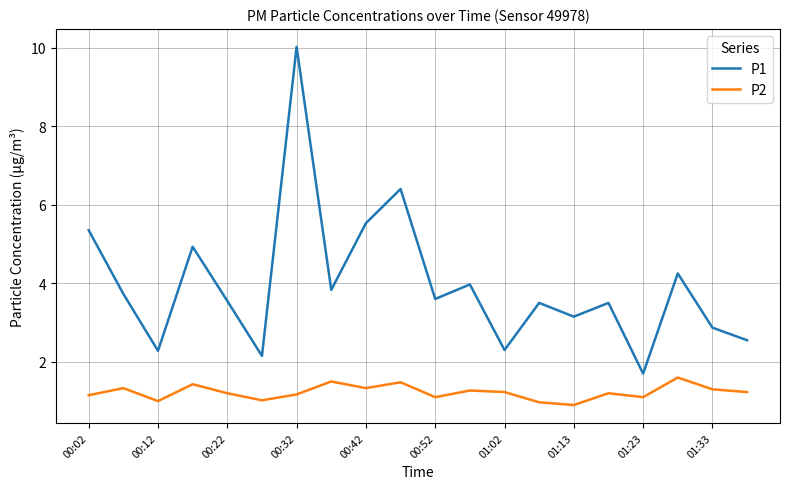

What is the maximum value shown in the chart?

10.0